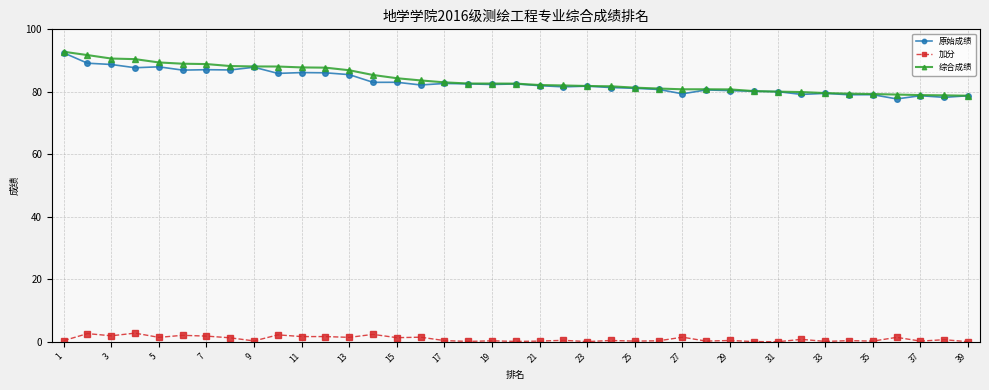

What is the minimum value for 原始成绩?

77.7